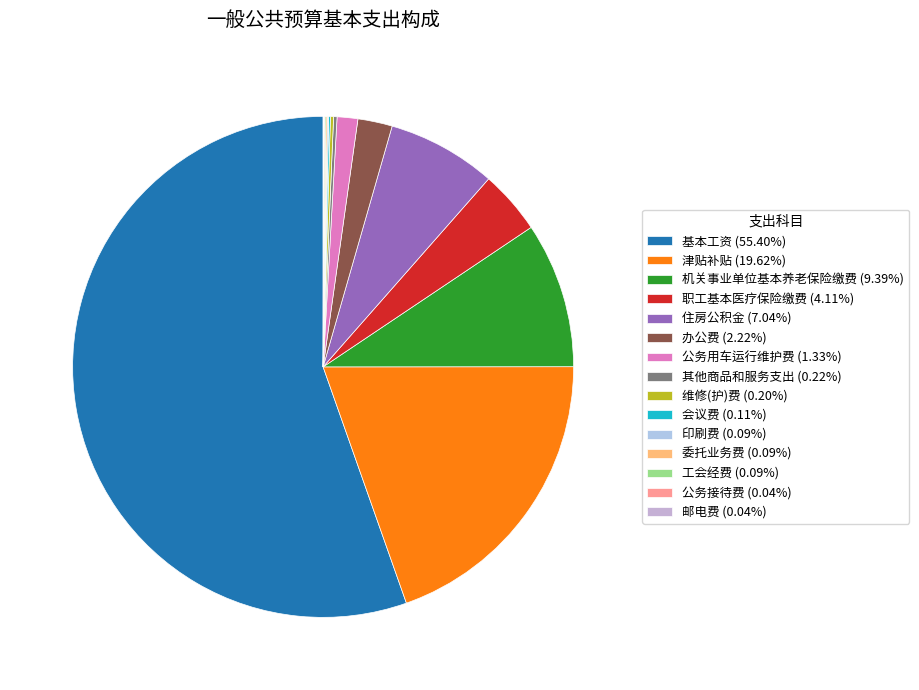

Which slice is the largest?

基本工资